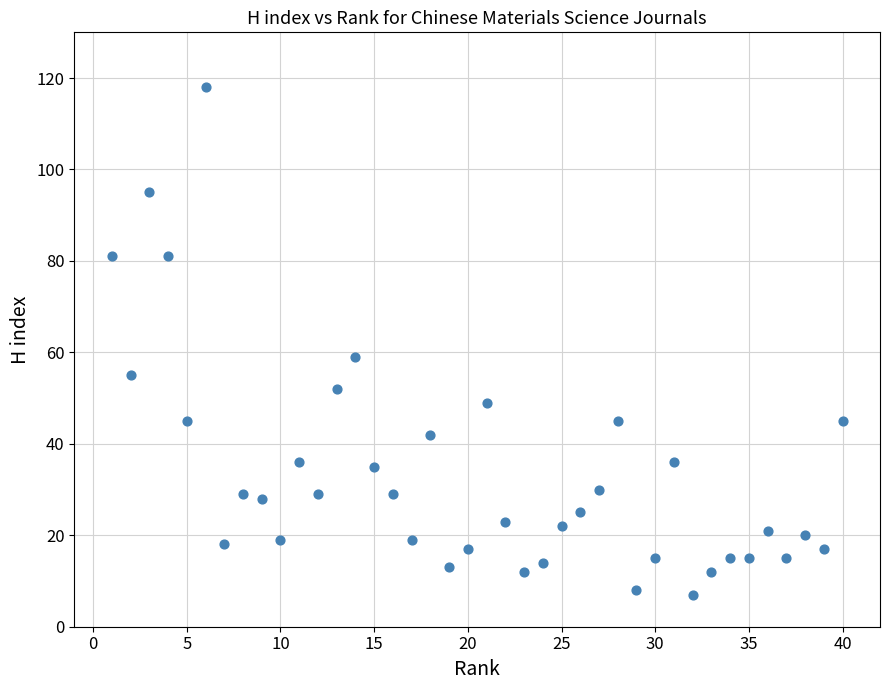

What Y value in the scatter plot is closest to 62?

59